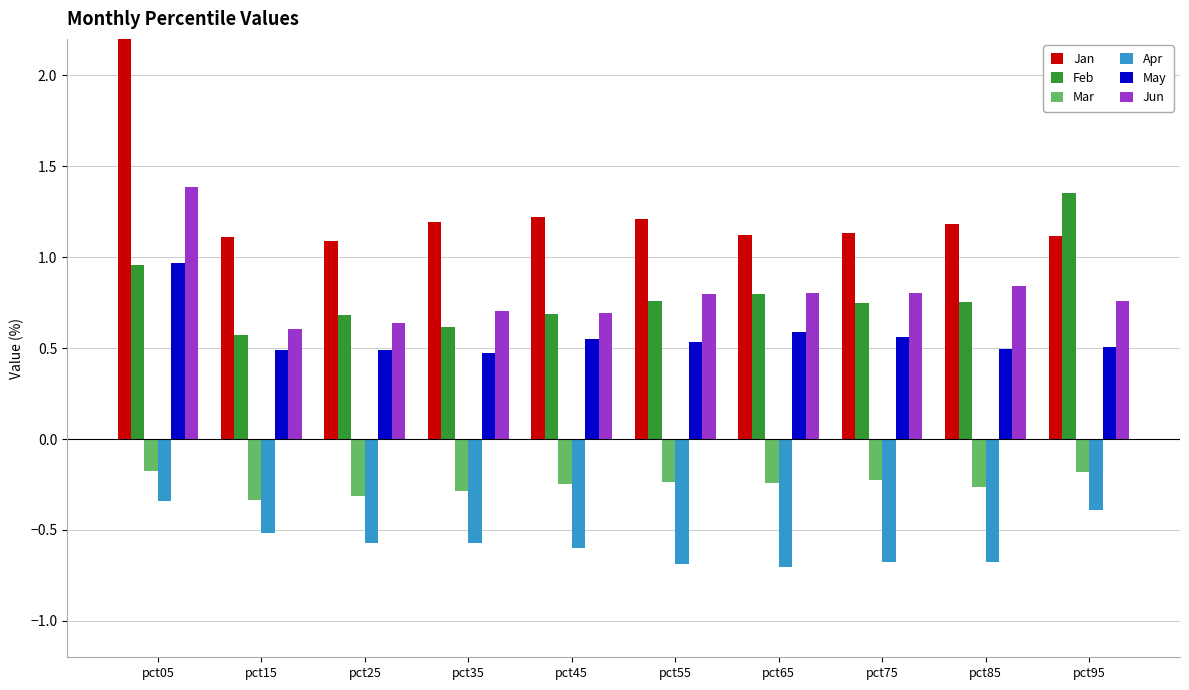

What is the value of the May bar at the 8th from the left?

0.6